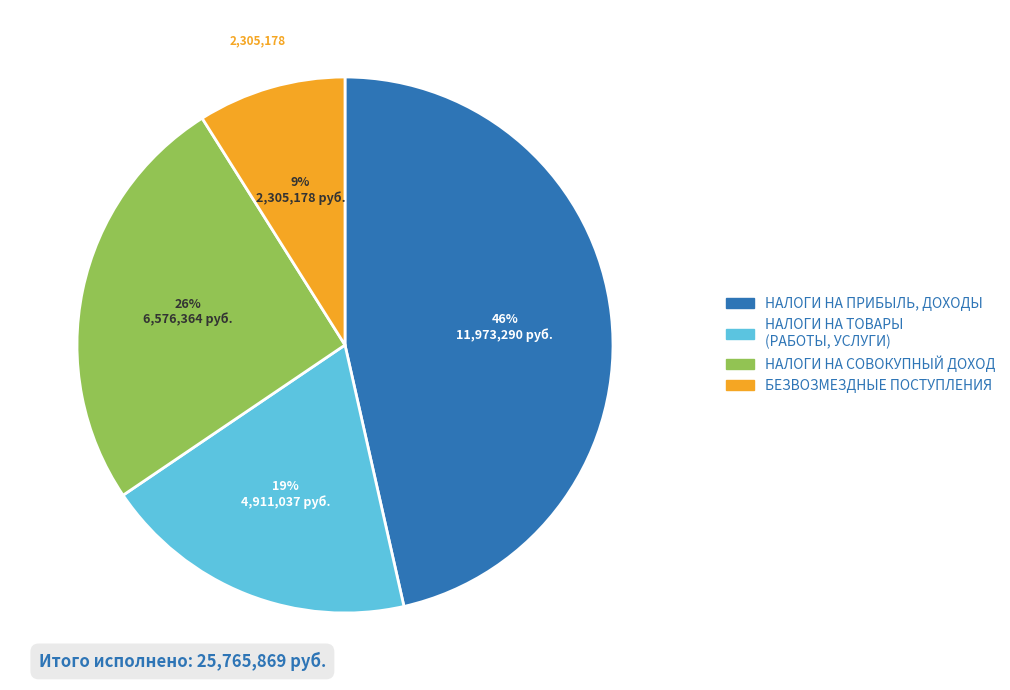

Approximately how many times larger is the value at НАЛОГИ НА ТОВАРЫ (РАБОТЫ, УСЛУГИ) compared to БЕЗВОЗМЕЗДНЫЕ ПОСТУПЛЕНИЯ?

2.1